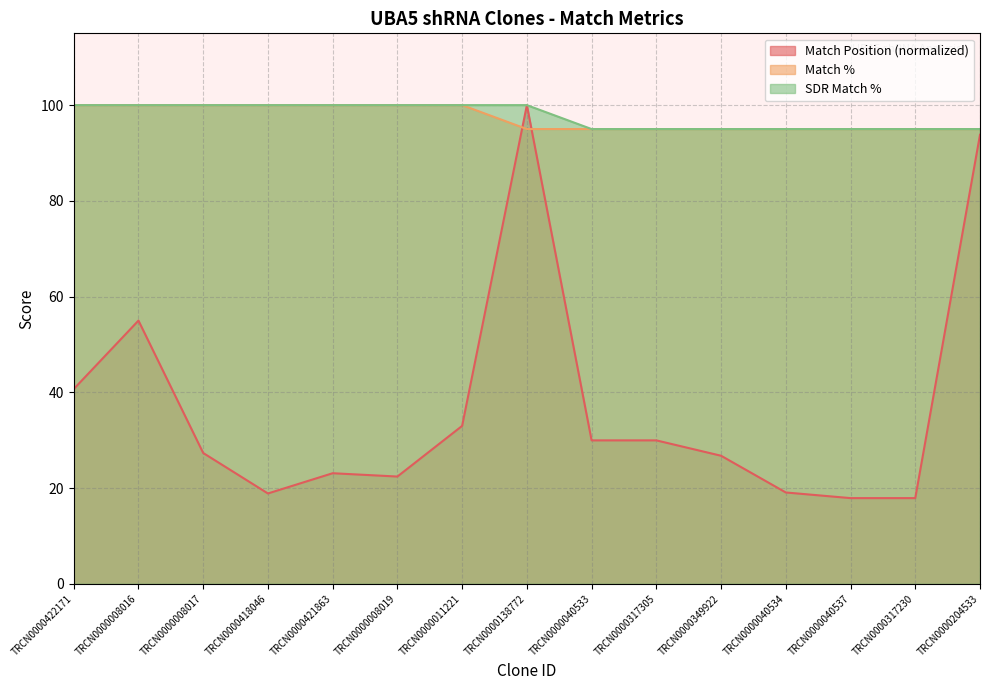

Rank the categories by Match % value from highest to lowest.

TRCN0000422171, TRCN0000008016, TRCN0000008017, TRCN0000418046, TRCN0000421863, TRCN0000008019, TRCN0000011221, TRCN0000138772, TRCN0000040533, TRCN0000317305, TRCN0000349922, TRCN0000040534, TRCN0000040537, TRCN0000317230, TRCN0000204533